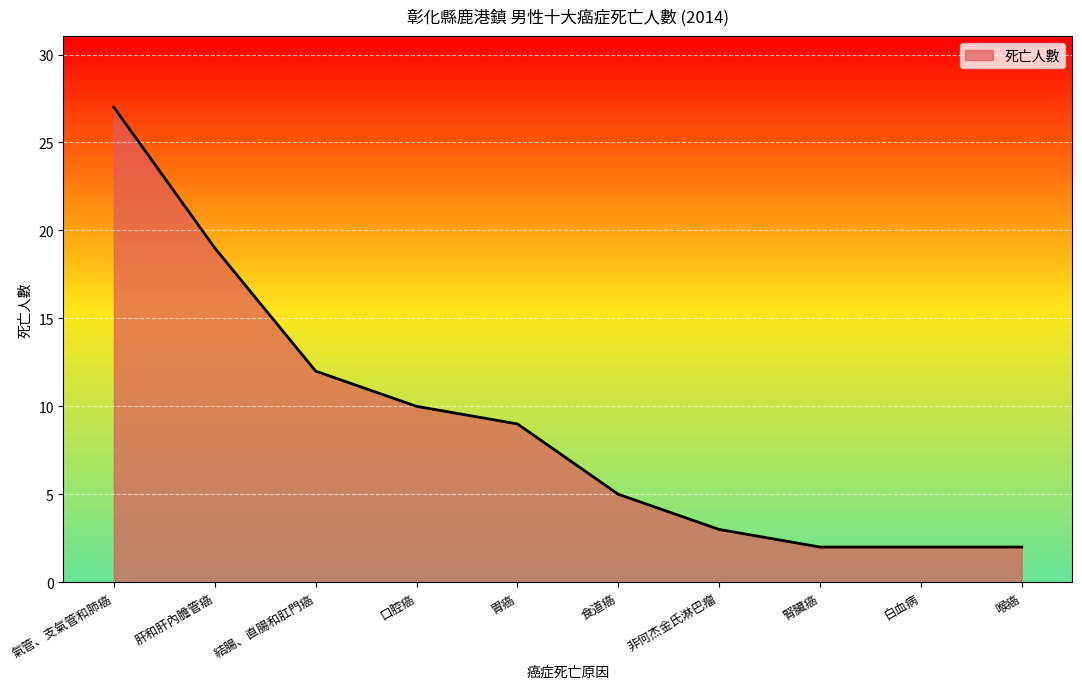

What is the greatest value displayed?

27